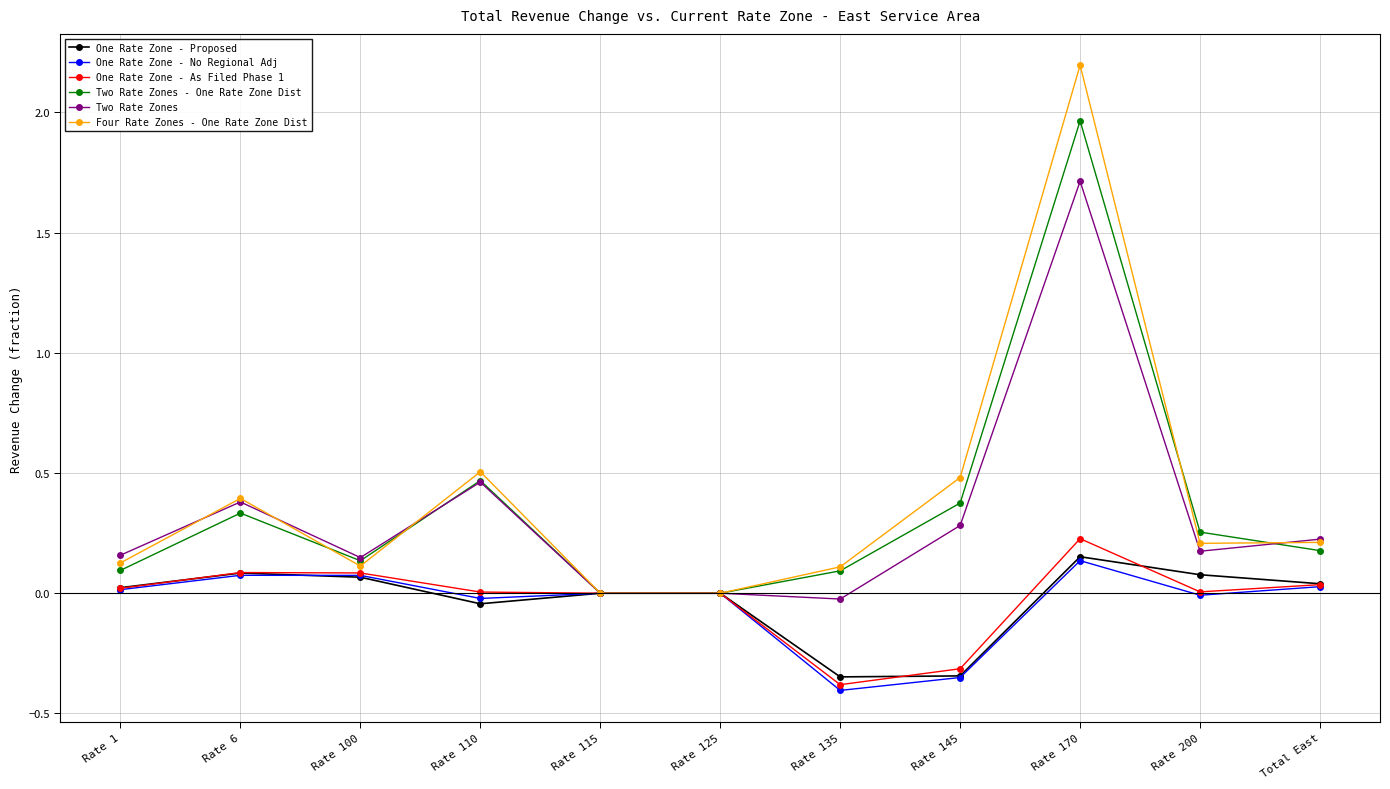

What is the sum of all Two Rate Zones - One Rate Zone Dist values?

3.9